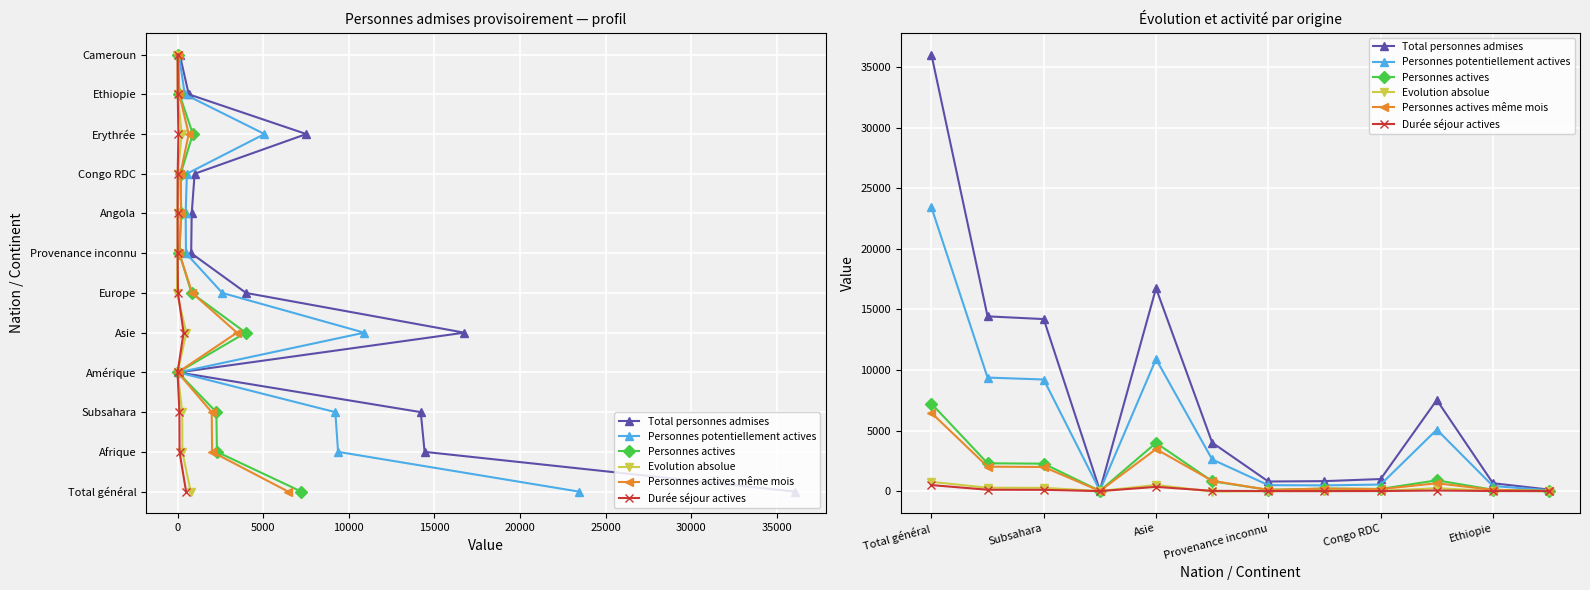

How many data points in Personnes actives même mois are above 651?

5